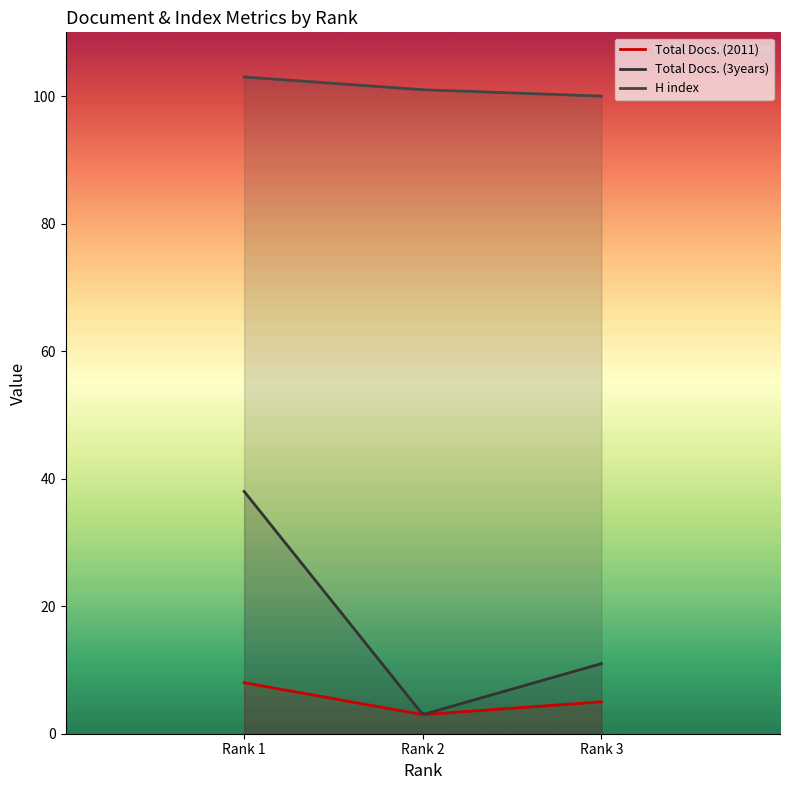

What is the difference between the Total Docs. (3years) values at Rank 3 and Rank 1?

27.0